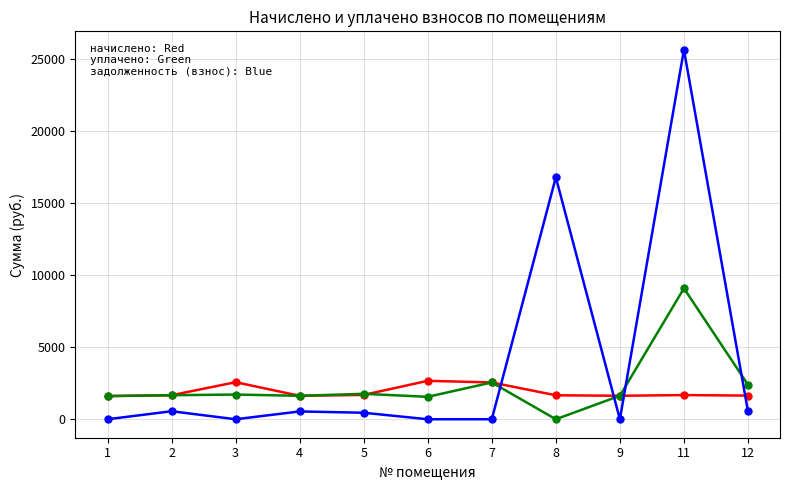

At which category is the sum across all series the highest?

11